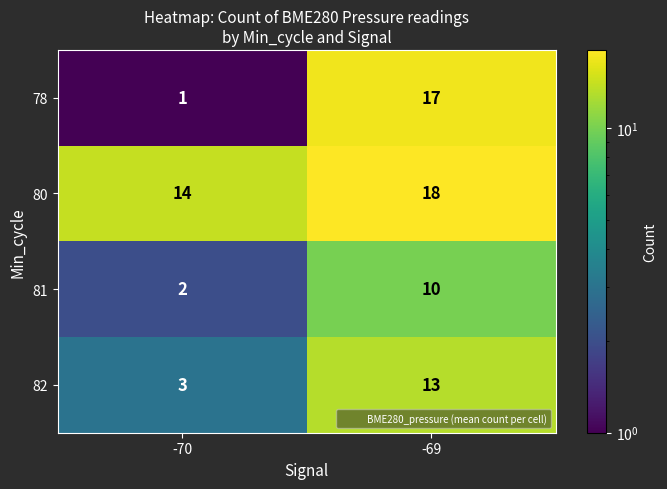

The value of 80 at -69 is 9. True or false?

False